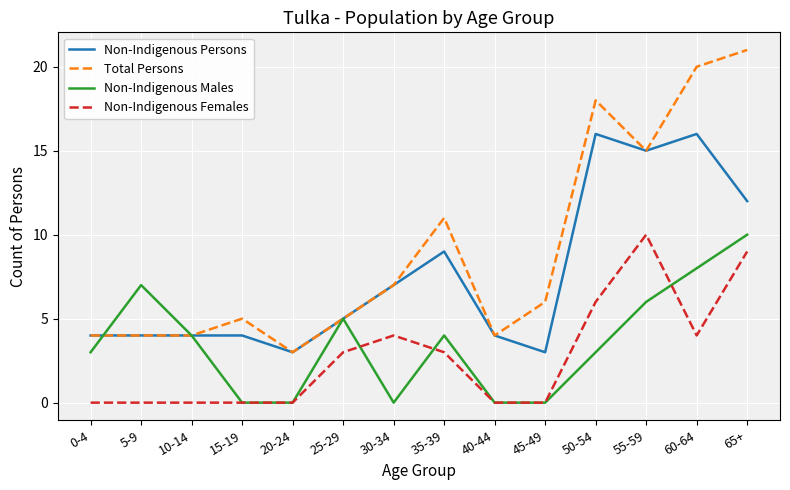

How many values in the Non-Indigenous Males series are below 4?

7